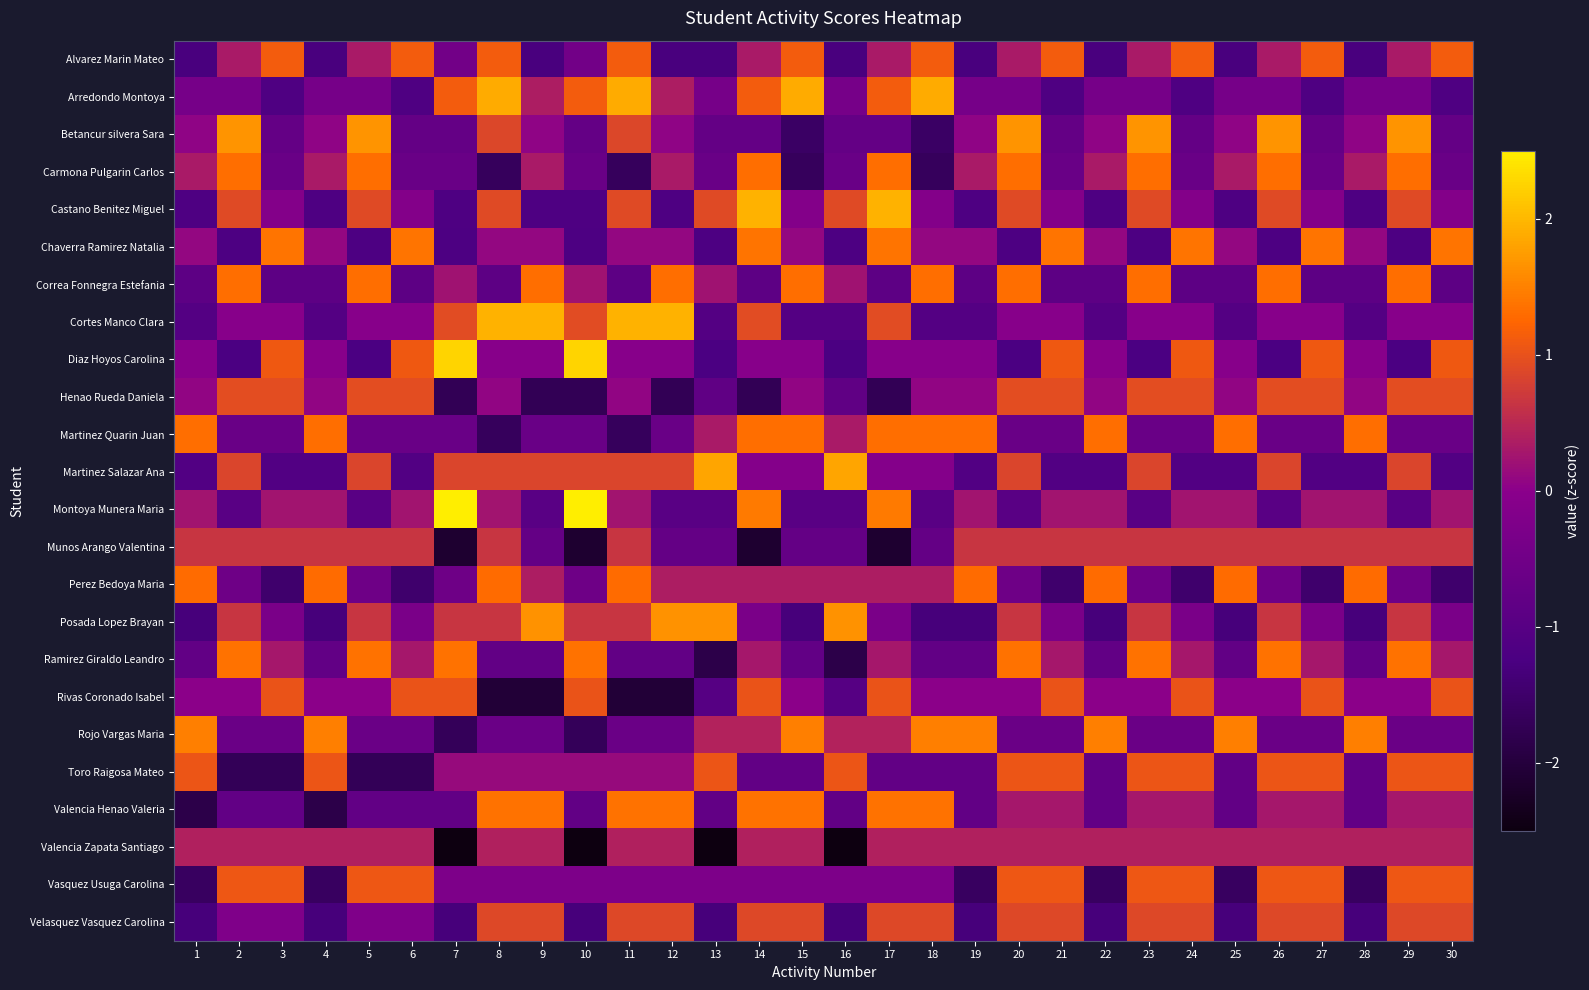

Which category has the highest value across all series?

7